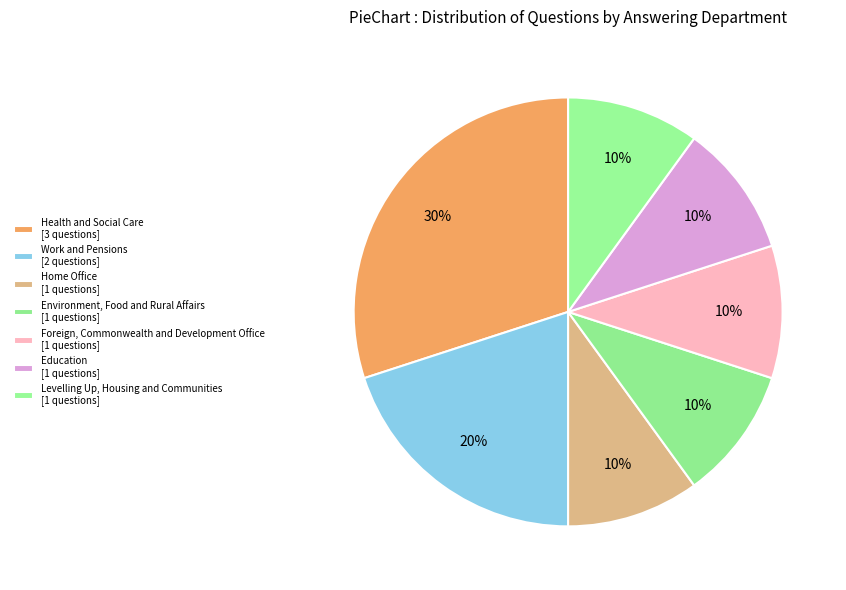

Count the number of slices in the pie.

7